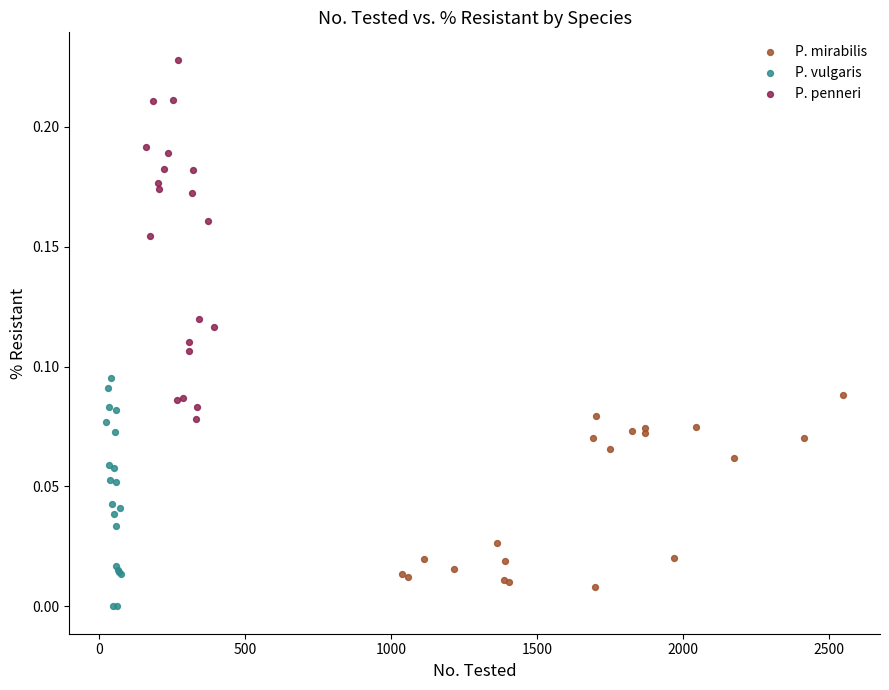

Which series has the widest spread of Y values?

P. penneri